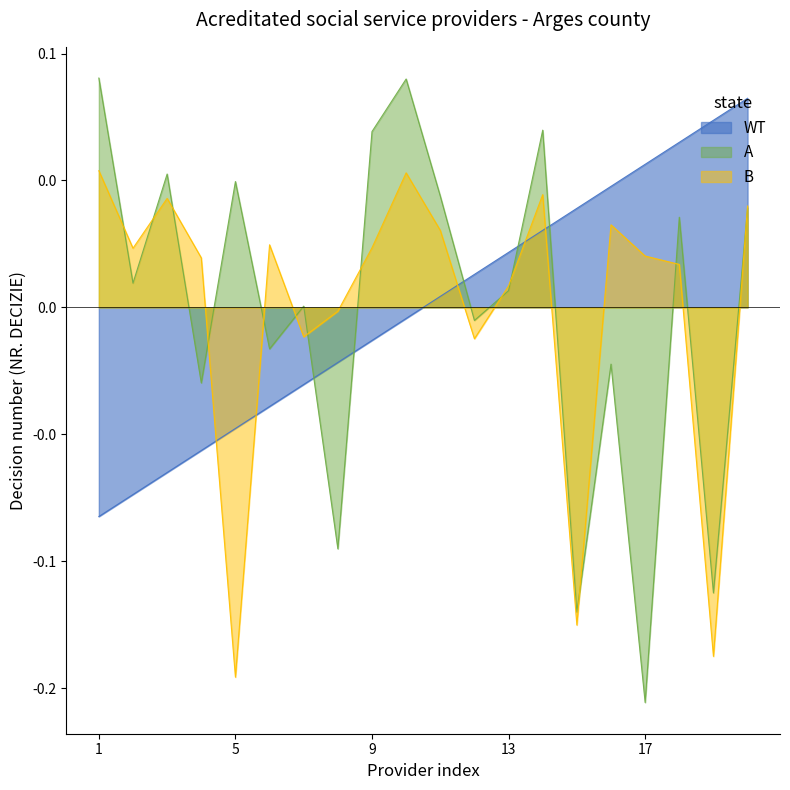

True or false: A and WT intersect in this chart.

True